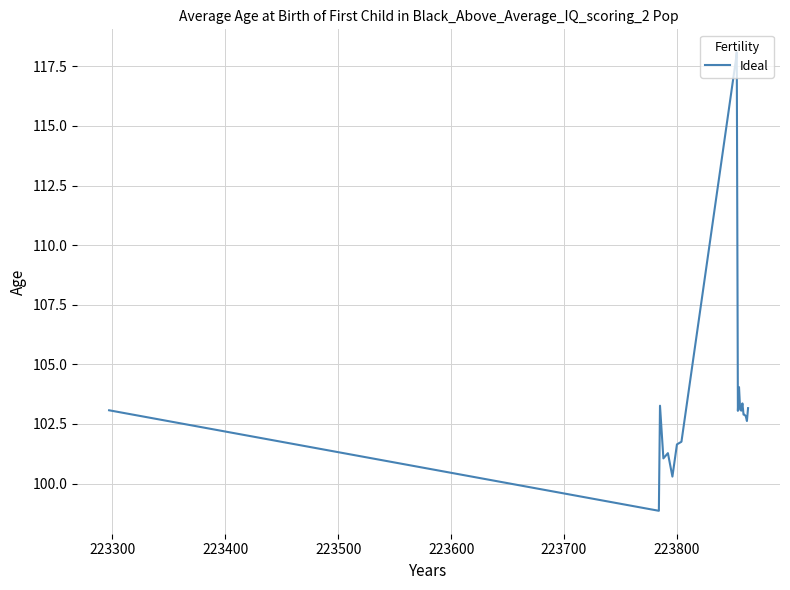

What is the difference between the maximum and minimum values?

19.2